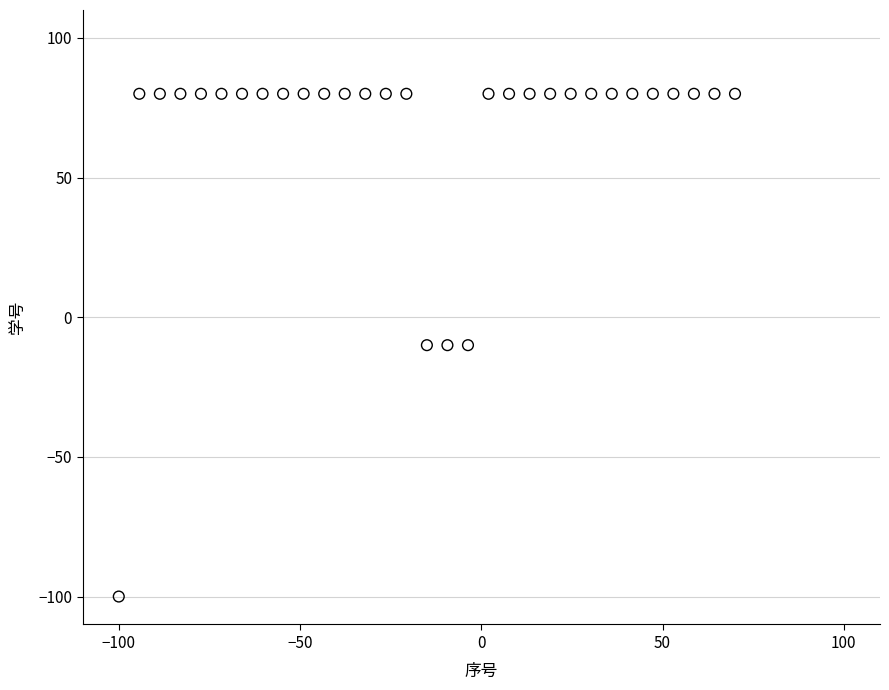

What is the range of Y values (max minus min)?

180.0